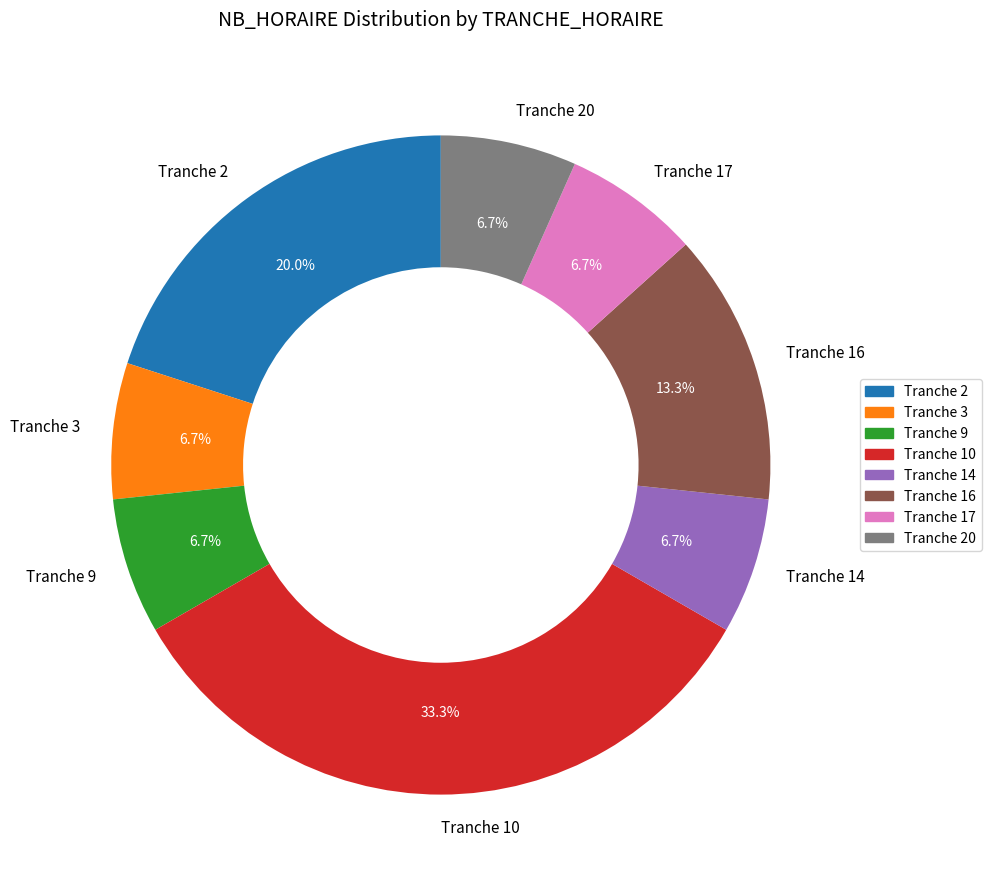

Is there any slice that represents more than half of the pie?

No